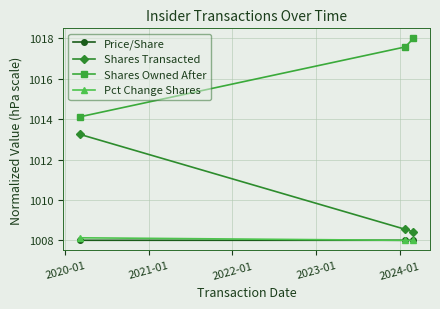

Which series has the largest total across all categories?

Shares Owned After